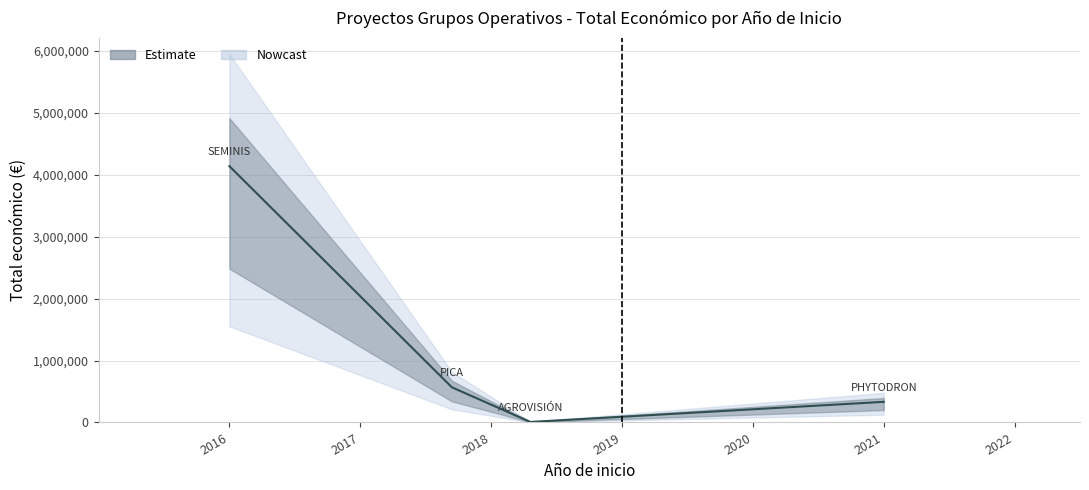

What is the value of the 4th point from the left?

333001